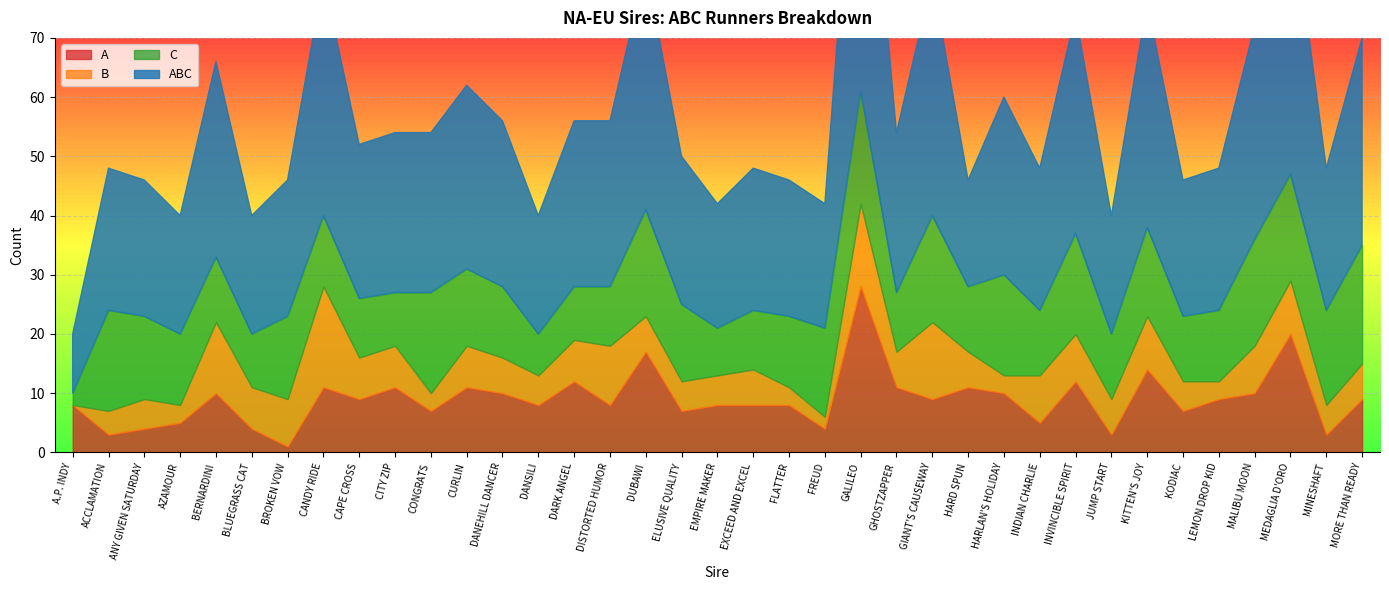

True or false: ABC and A cross at least once.

False